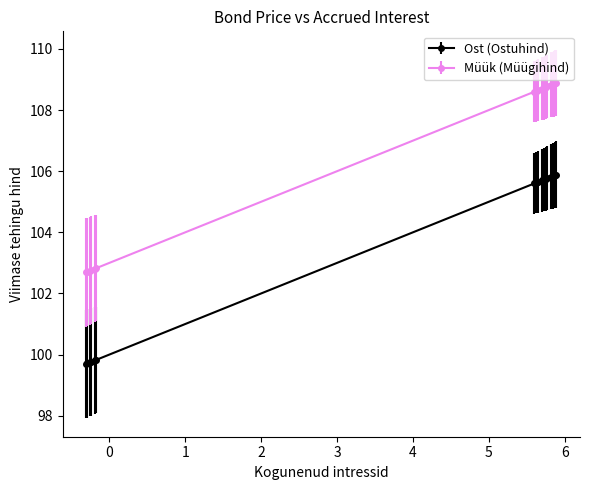

What are all the series names shown in the legend?

Ost (Ostuhind), Müük (Müügihind)